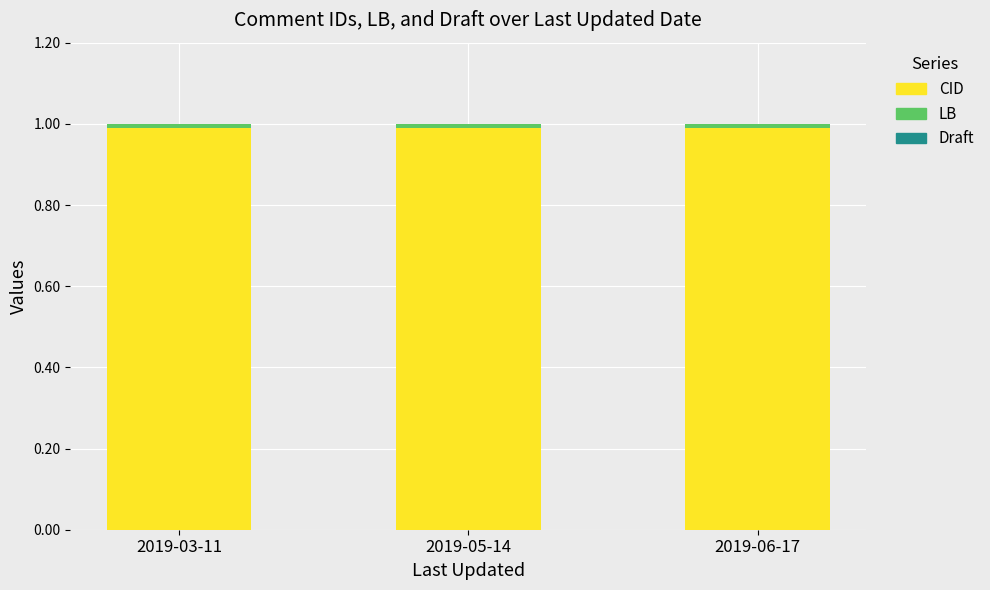

True or false: CID has a value of 1.0 at 2019-05-14.

True